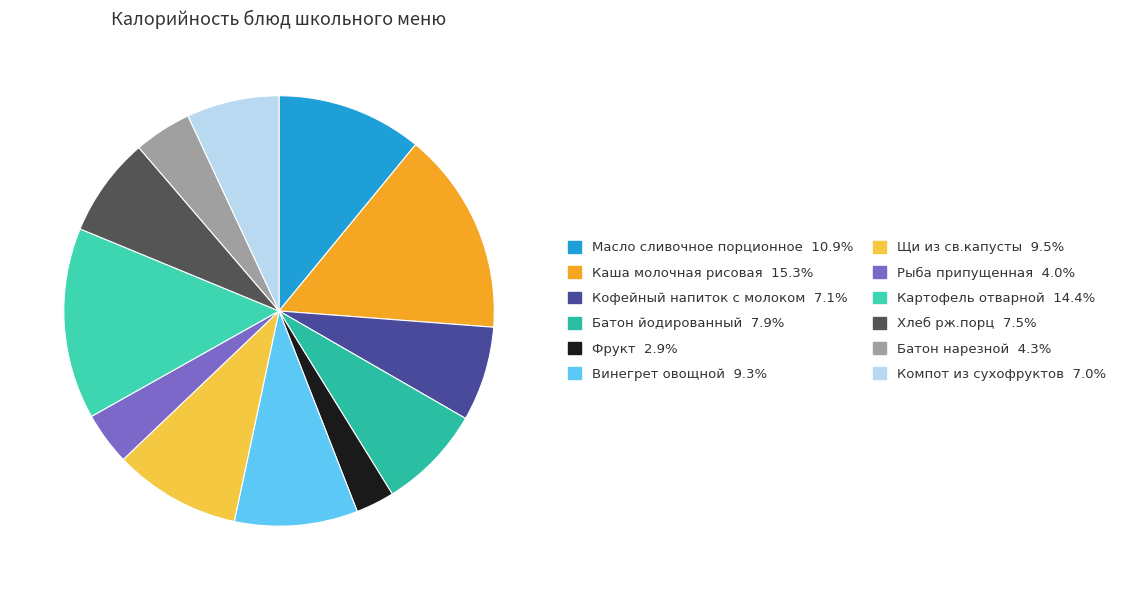

What percentage is the Кофейный напиток с молоком slice, to the nearest percent?

7%